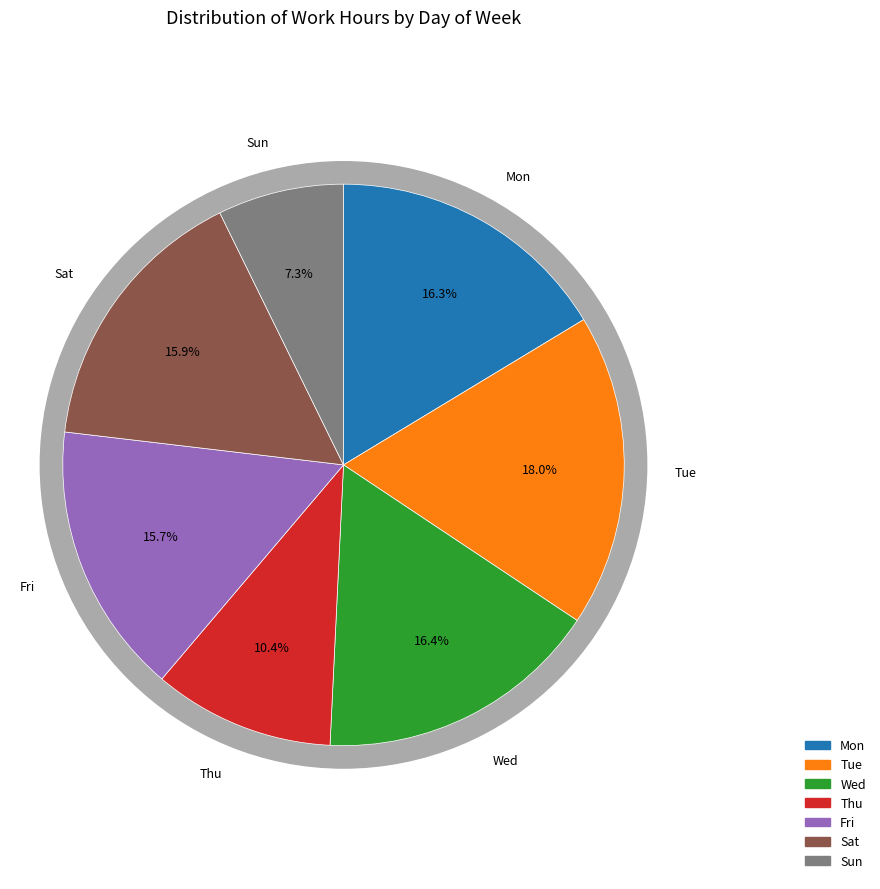

Is it true that Sat is 17% of the pie?

False